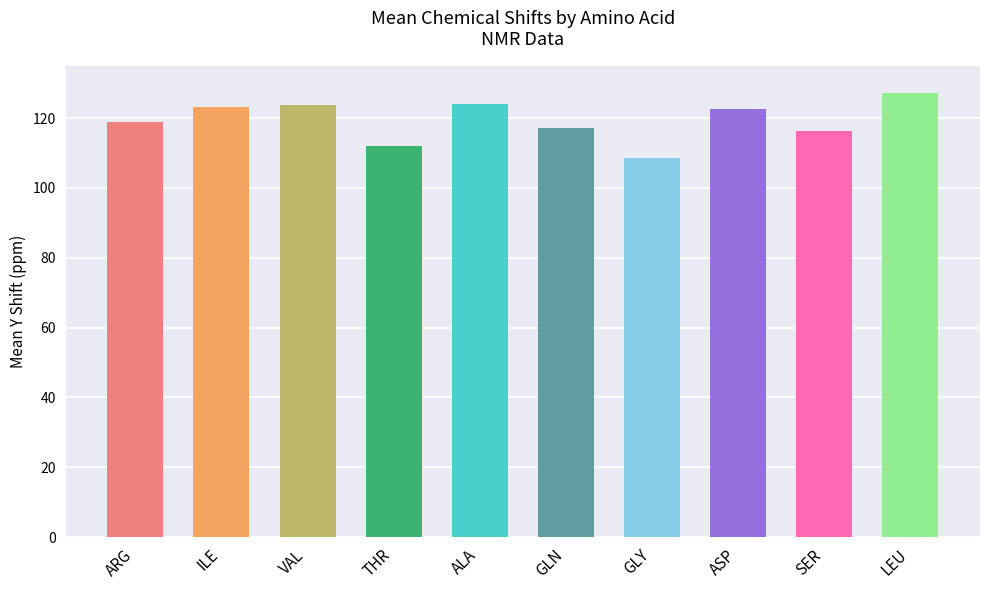

What is the change in value from ALA to LEU?

+3.3